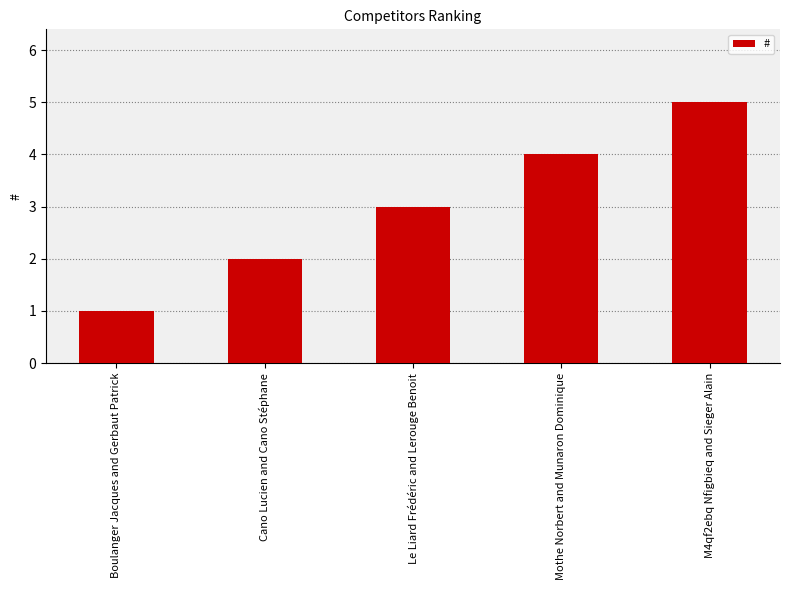

Reading left to right, what are all the values shown in this chart?

1	2	3	4	5